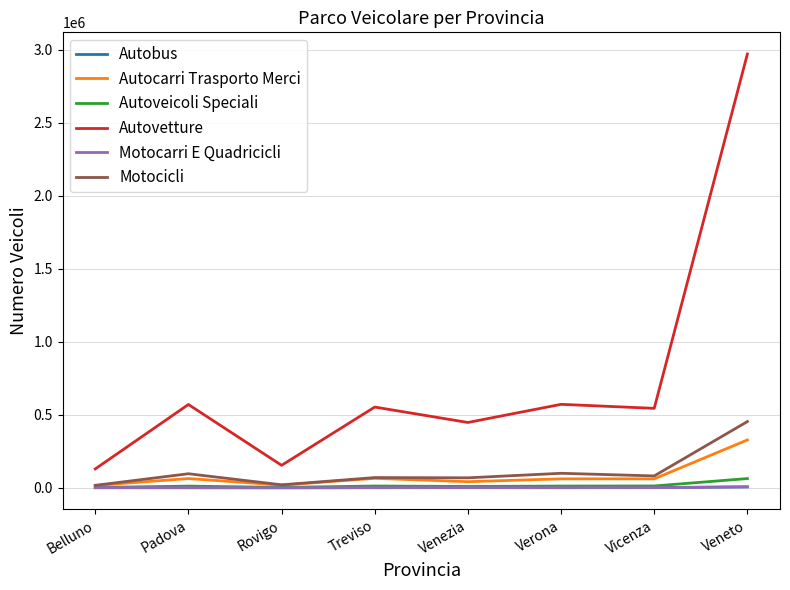

Is the value of Autovetture at Venezia greater than the value of Autobus at Vicenza?

Yes